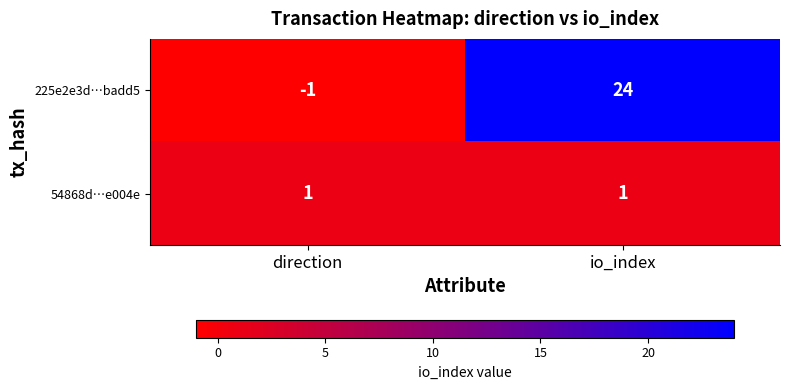

Reading left to right, what are all the values shown in this chart?

225e2e3d…badd5: -1	24
54868d…e004e: 1	1